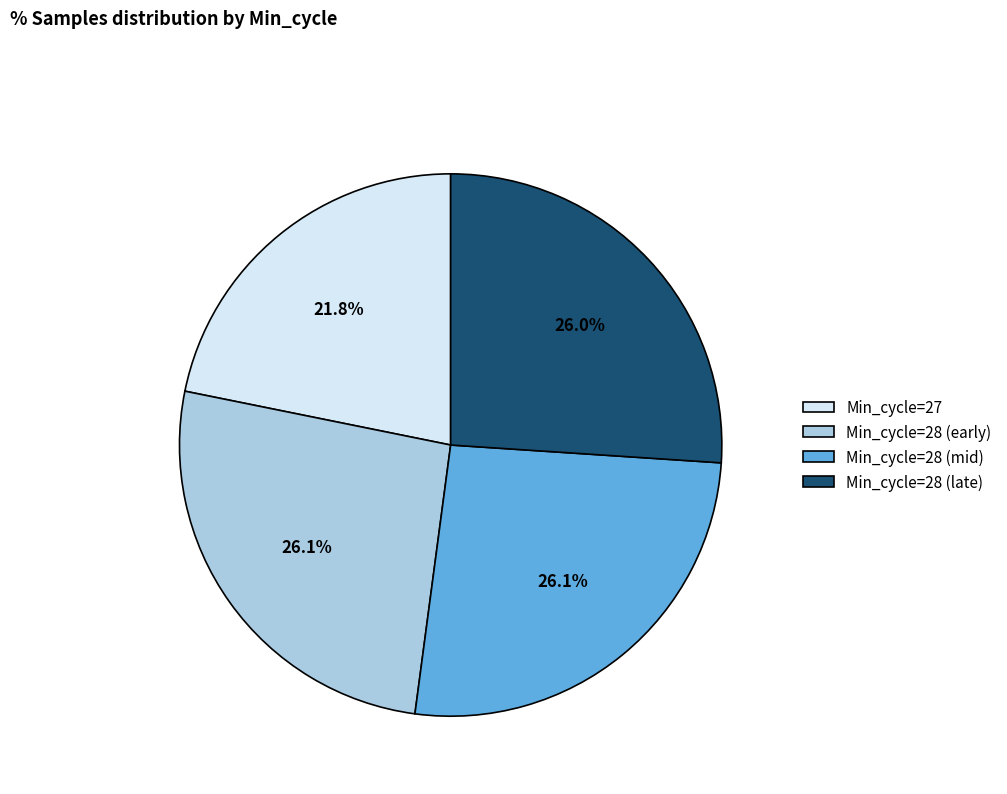

What percentage is NOT represented by Min_cycle=28 (early)?

73.9%